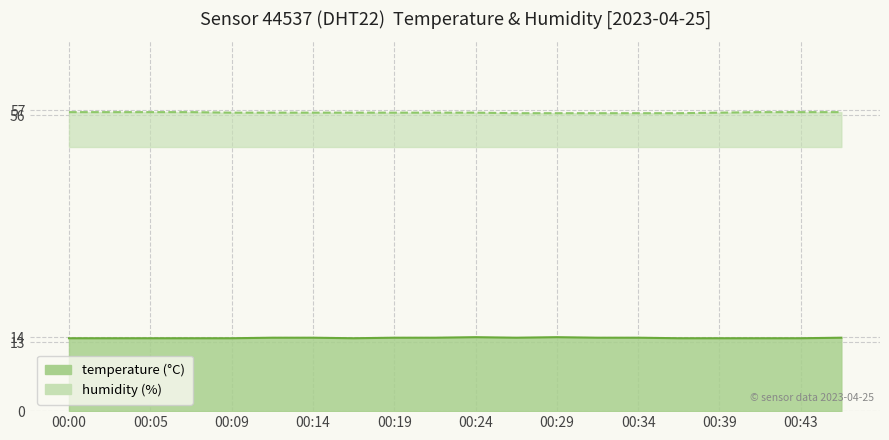

Reading left to right, extract all data points from this chart.

temperature: 00:00=13.8	00:02=13.8	00:05=13.8	00:07=13.8	00:09=13.8	00:12=13.9	00:14=13.9	00:17=13.8	00:19=13.9	00:22=13.9	00:24=14.0	00:26=13.9	00:29=14.0	00:31=13.9	00:34=13.9	00:36=13.8	00:39=13.8	00:41=13.8	00:43=13.8	00:46=13.9
humidity: 00:00=56.6	00:02=56.6	00:05=56.6	00:07=56.6	00:09=56.5	00:12=56.5	00:14=56.5	00:17=56.5	00:19=56.5	00:22=56.5	00:24=56.5	00:26=56.4	00:29=56.4	00:31=56.4	00:34=56.4	00:36=56.4	00:39=56.5	00:41=56.6	00:43=56.6	00:46=56.6